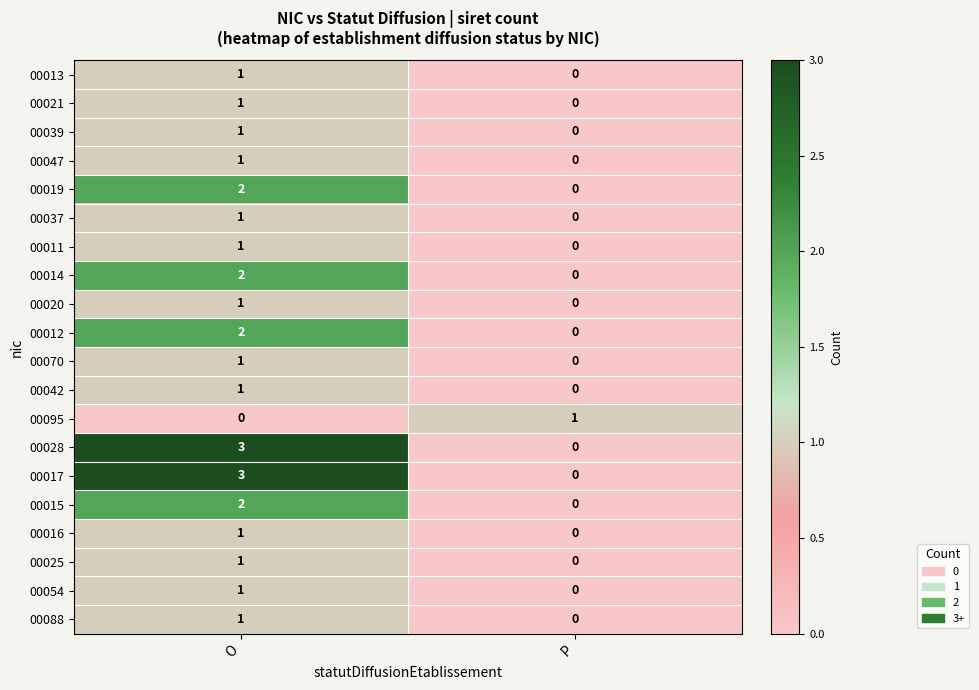

At which category is the sum across all series the highest?

O